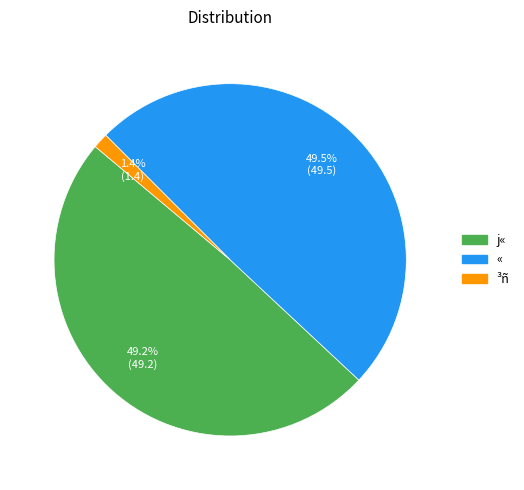

What percentage is the ³ñ slice, to the nearest percent?

1%